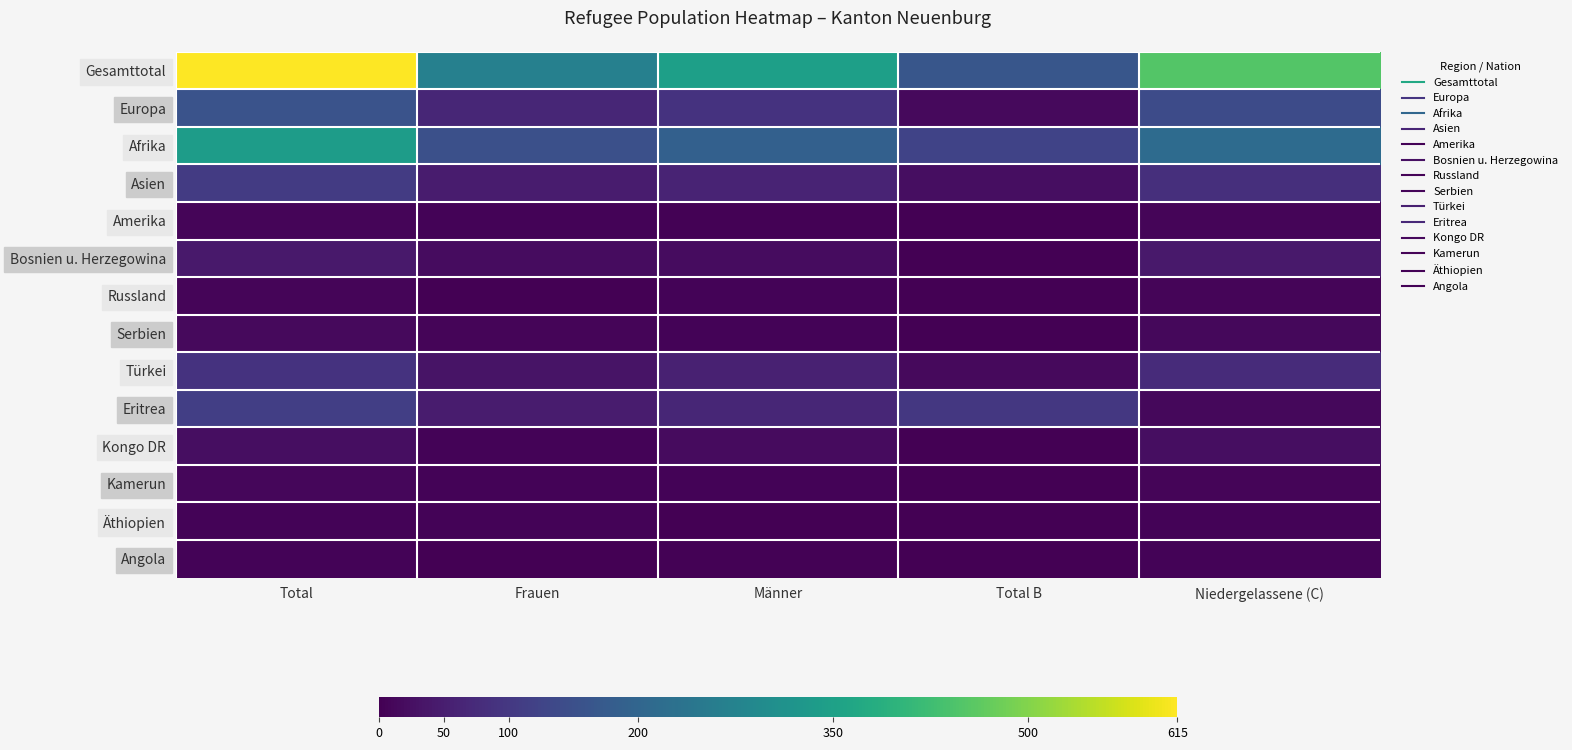

Which series has the largest total across all categories?

Gesamttotal